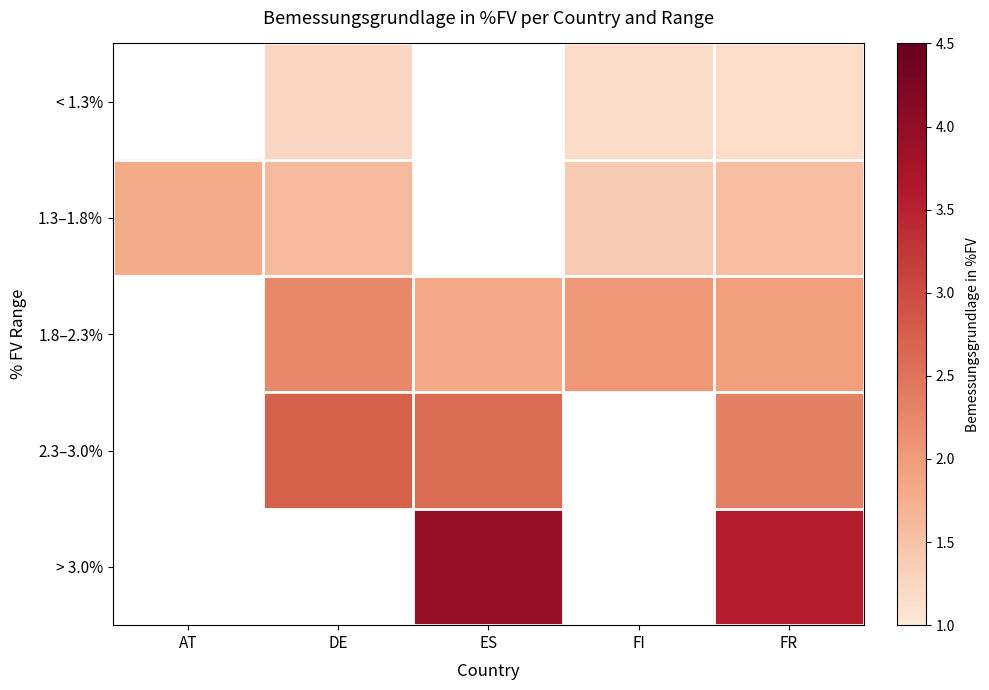

Which series changed the most between AT and FI?

1.3–1.8%